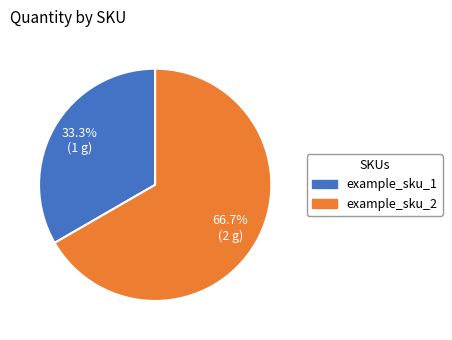

What percentage is NOT represented by example_sku_1?

66.7%